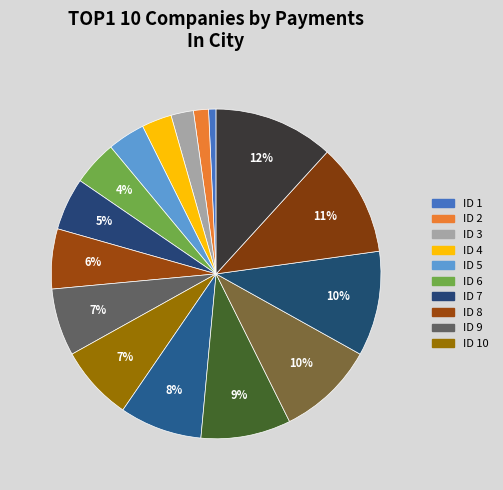

How many segments does this pie chart have?

16